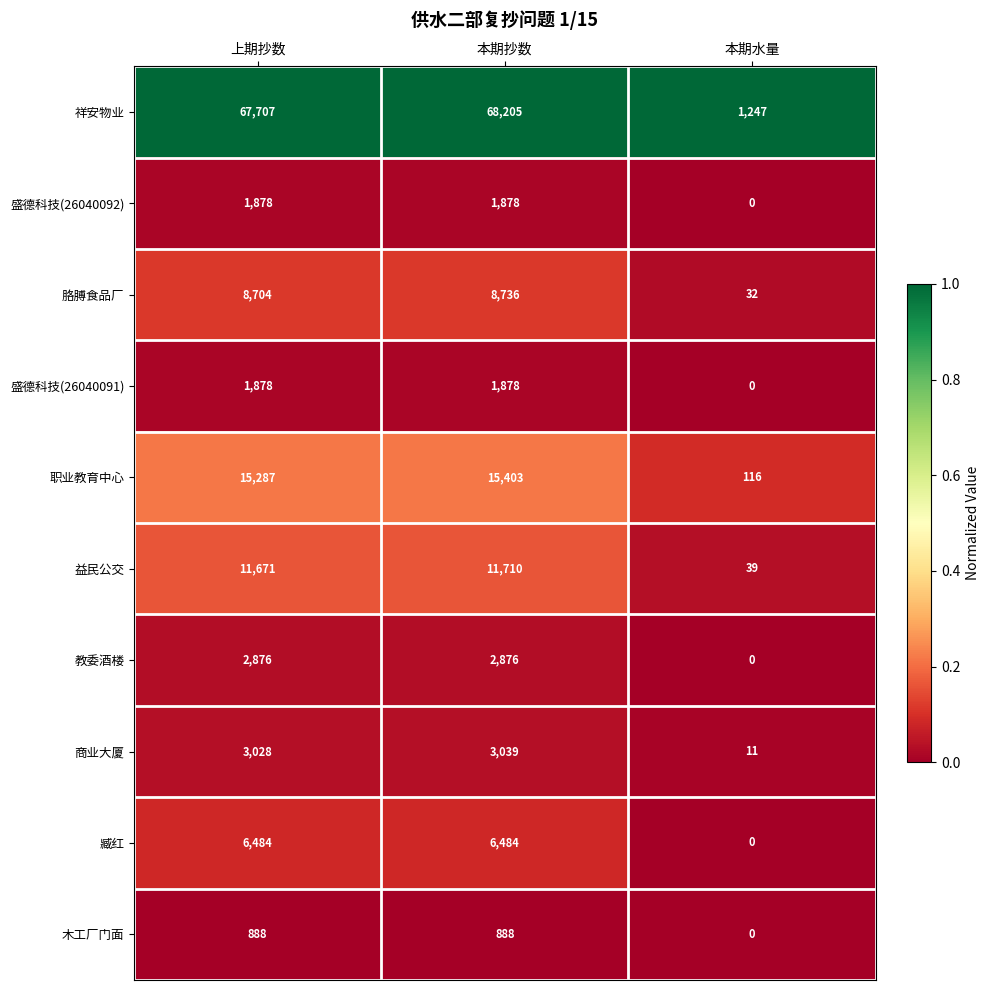

Reading left to right, list all the values displayed in this chart.

祥安物业: 67707	68205	1247
盛德科技(26040092): 1878	1878	0
胳膊食品厂: 8704	8736	32
盛德科技(26040091): 1878	1878	0
职业教育中心: 15287	15403	116
益民公交: 11671	11710	39
教委酒楼: 2876	2876	0
商业大厦: 3028	3039	11
臧红: 6484	6484	0
木工厂门面: 888	888	0